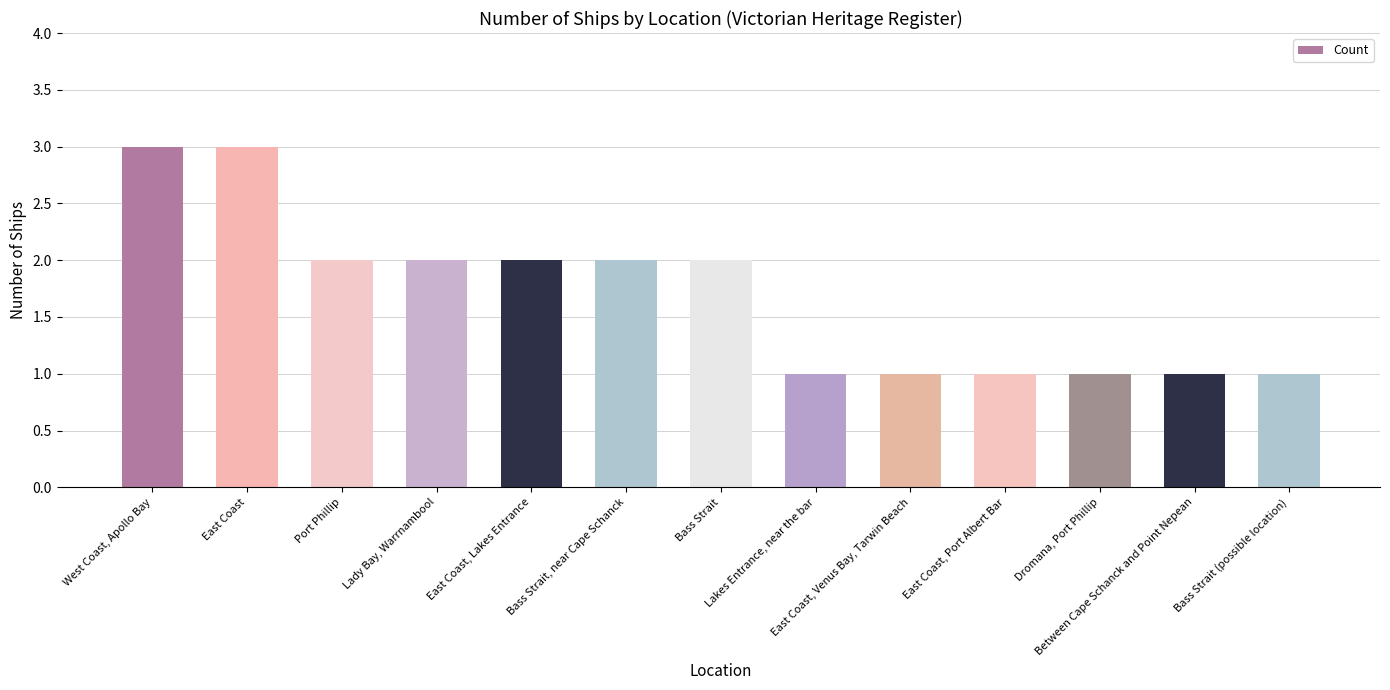

What position from the left is Lakes Entrance, near the bar?

8